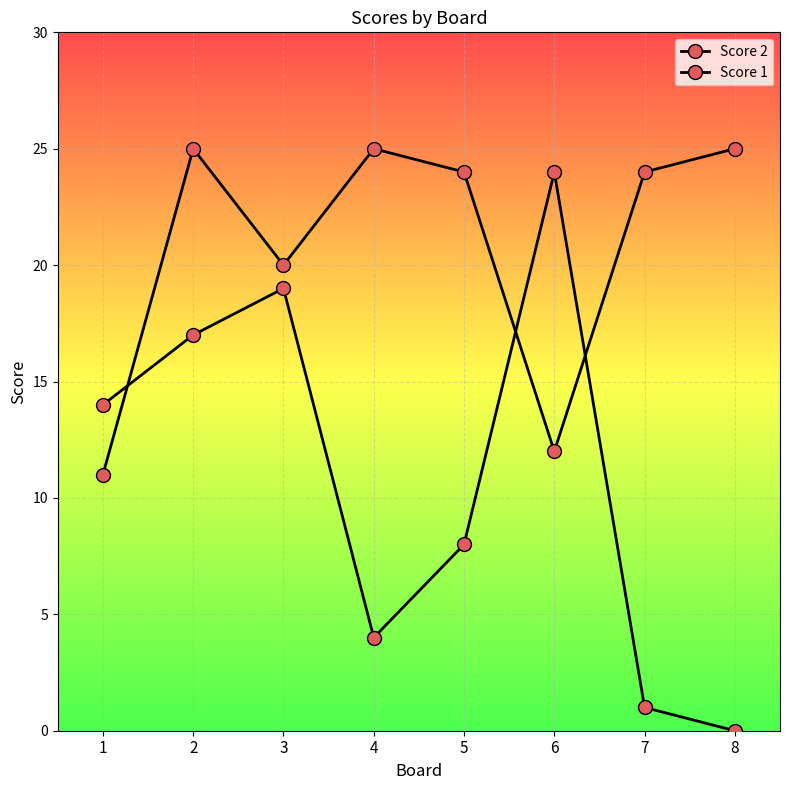

How many lines are shown in the chart?

2